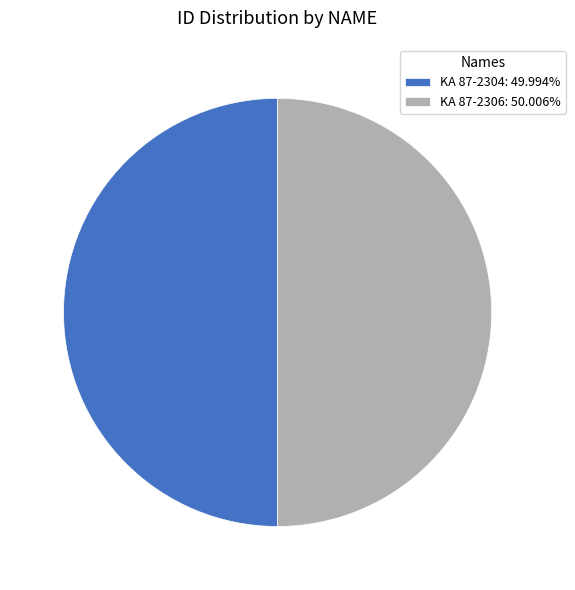

Is the sum of KA 87-2304: 49.994% and KA 87-2306: 50.006% greater than half?

Yes